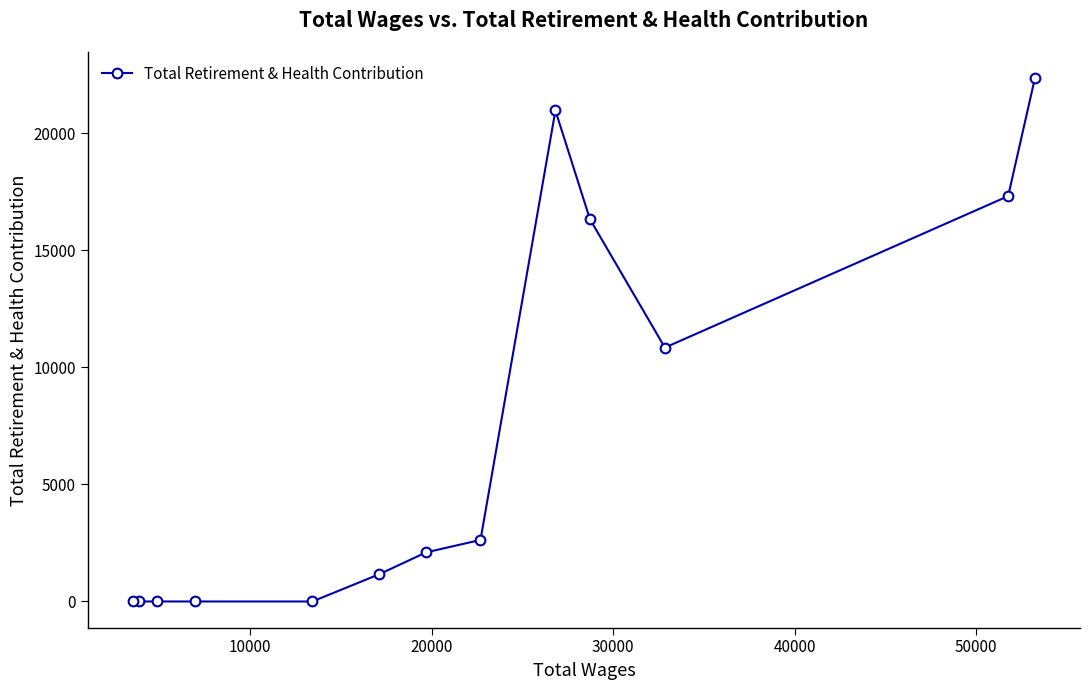

How many values exceed 2096?

6